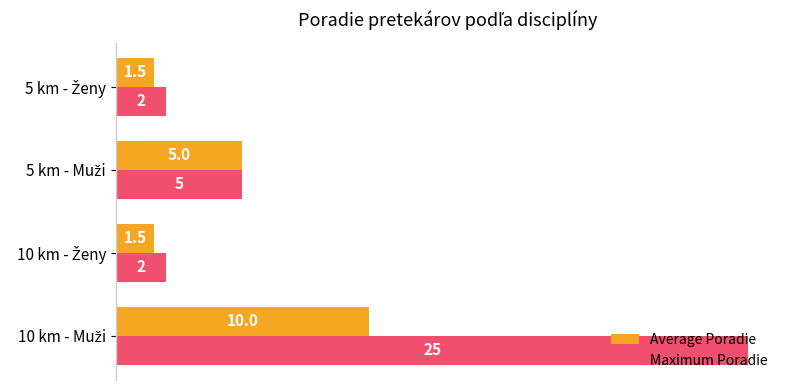

List the series in order of their peak value, highest first.

Maximum Poradie, Average Poradie